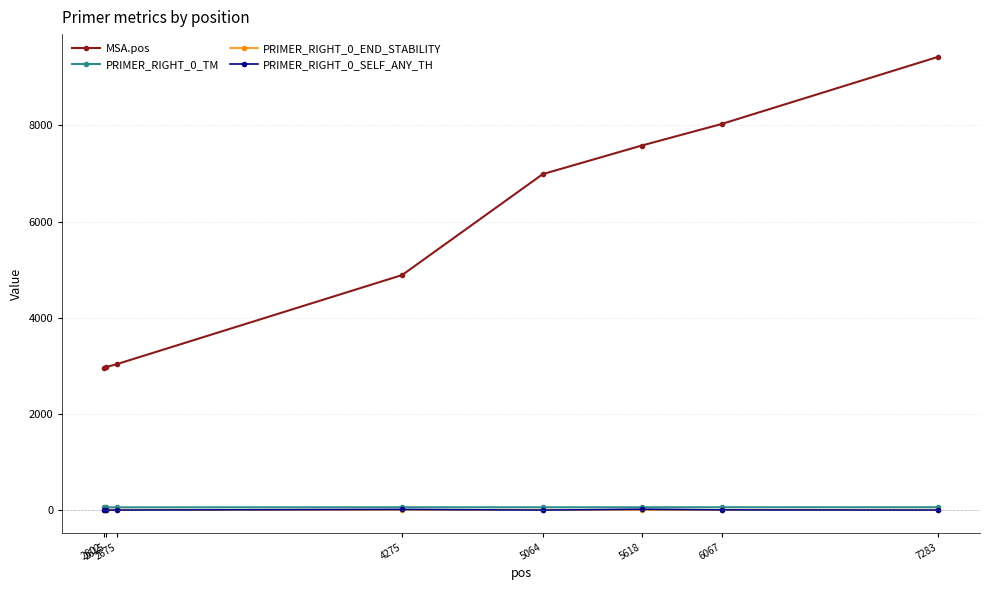

How many categories are shown in the chart?

8